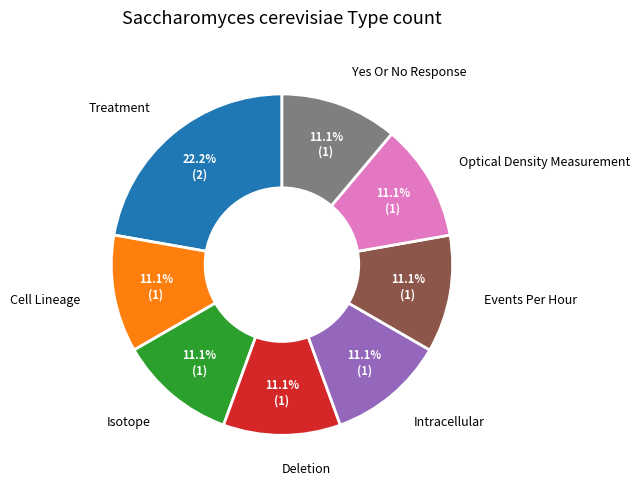

Combined, what portion of the pie is Yes Or No Response and Intracellular?

22.2%